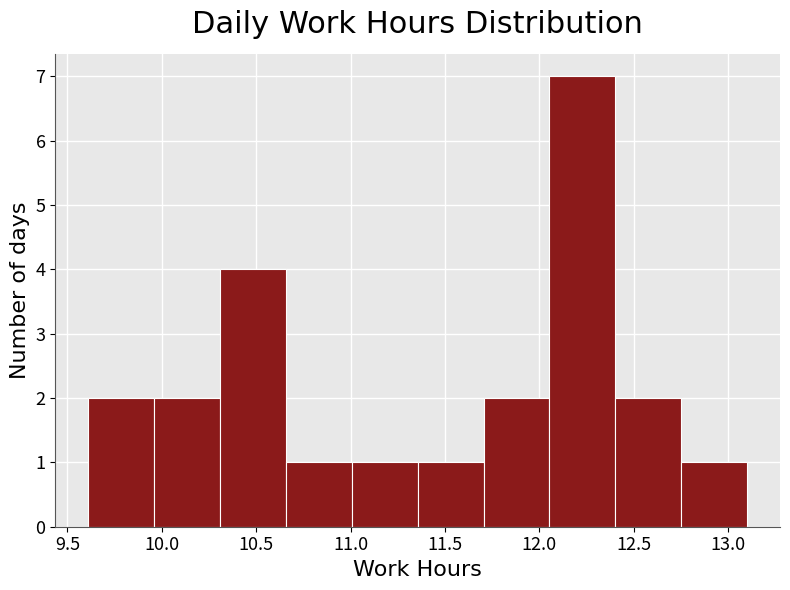

Reading left to right, list every bar in this chart as the range it spans on the x-axis followed by its height. Neither the bar edges nor the heights are printed on the chart, so give them approximately, as read against the axes.

9.60 to 9.95: 2
9.95 to 10.30: 2
10.30 to 10.65: 4
10.65 to 11.00: 1
11.00 to 11.35: 1
11.35 to 11.70: 1
11.70 to 12.05: 2
12.05 to 12.40: 7
12.40 to 12.75: 2
12.75 to 13.10: 1